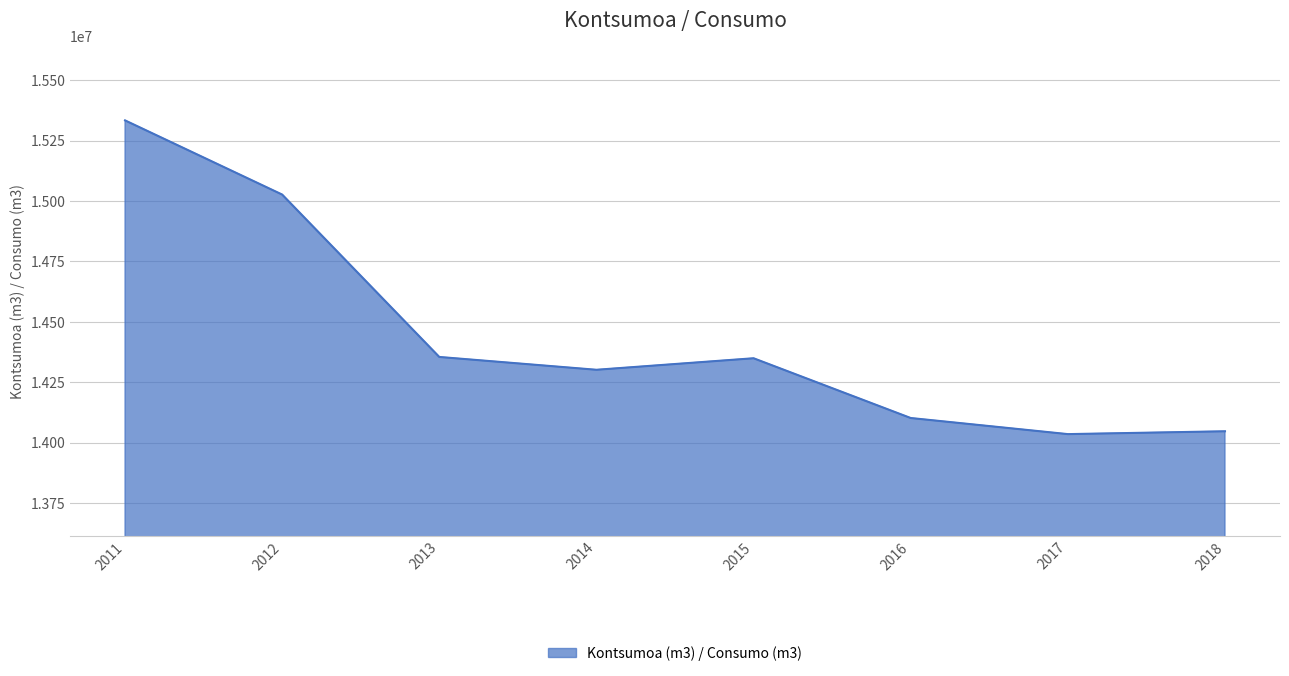

At which label does the data first exceed 14349441?

2011